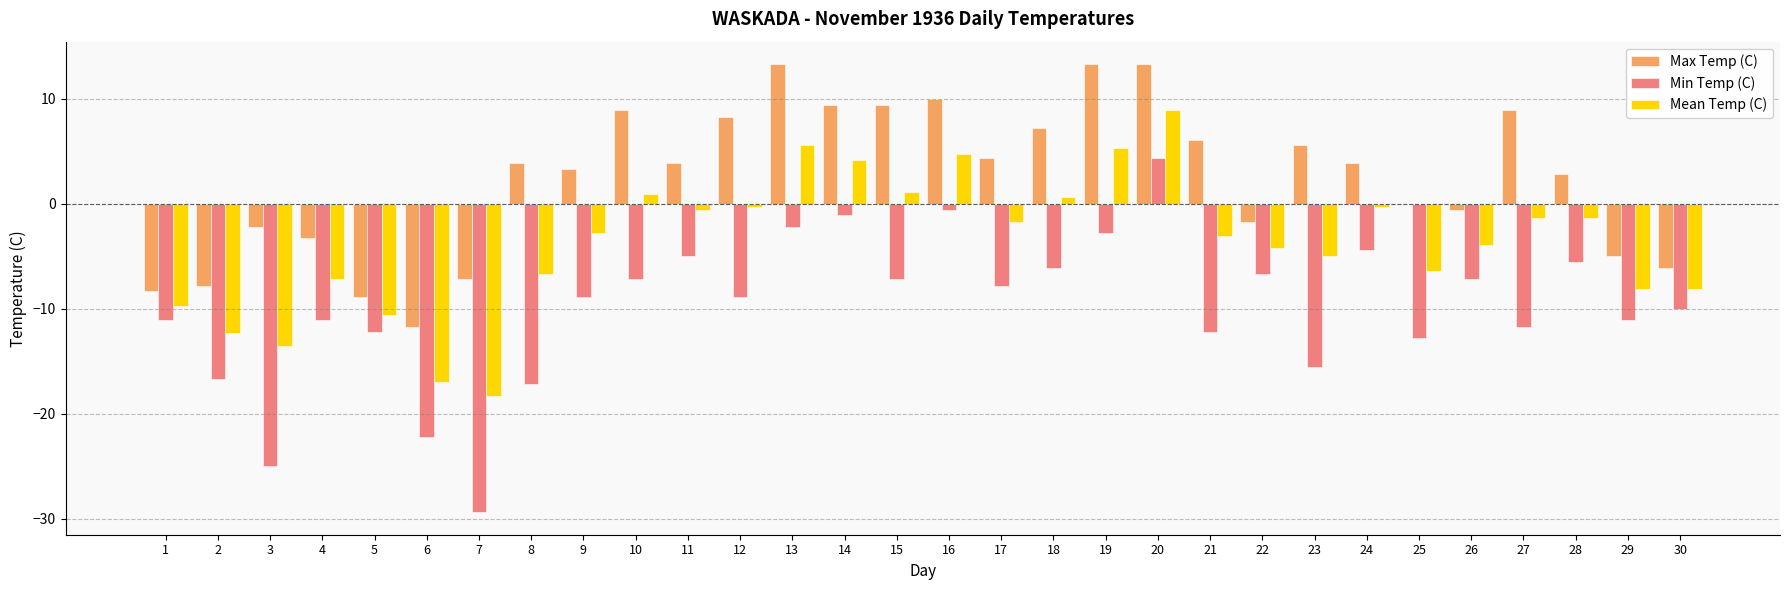

What is the total value across all series at 9?

-8.4